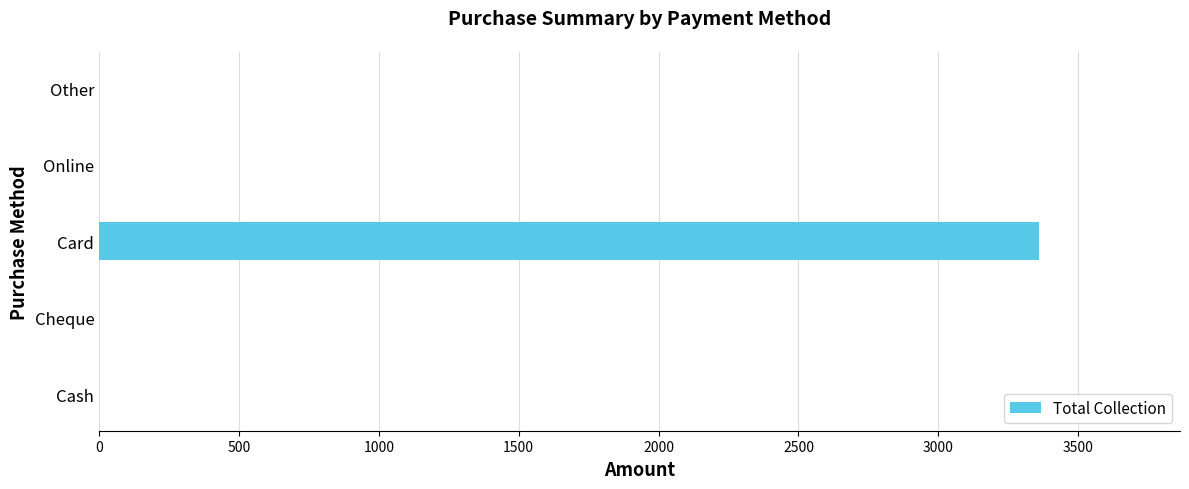

The value at Online is -2024. True or false?

False